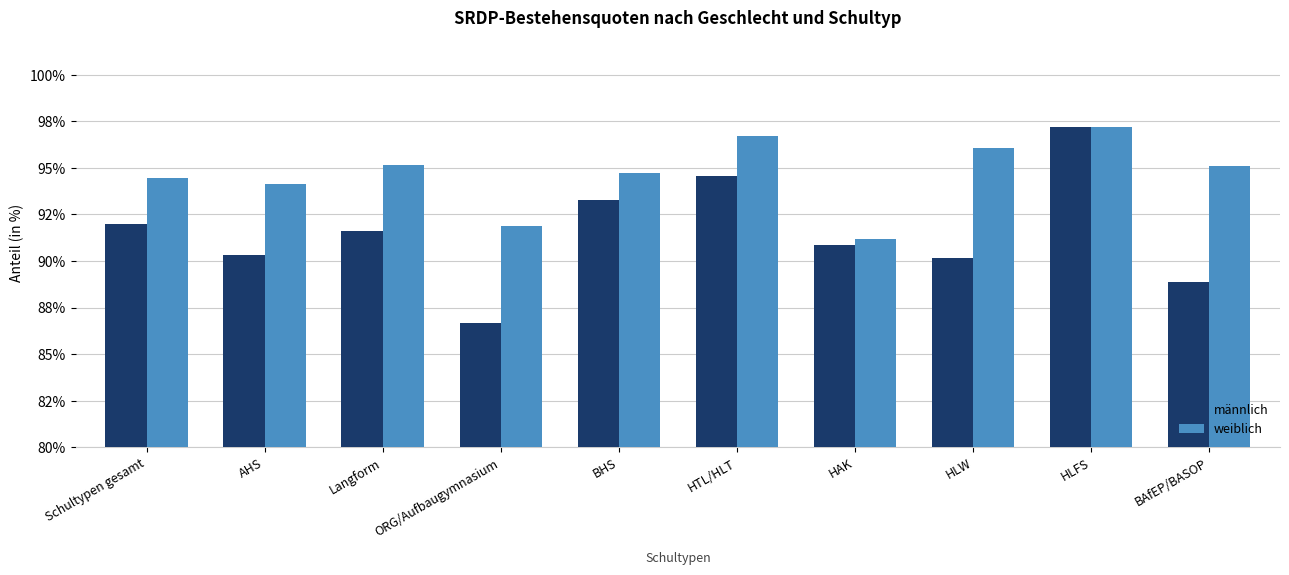

What is the label of the 4th bar from the left?

ORG/Aufbaugymnasium